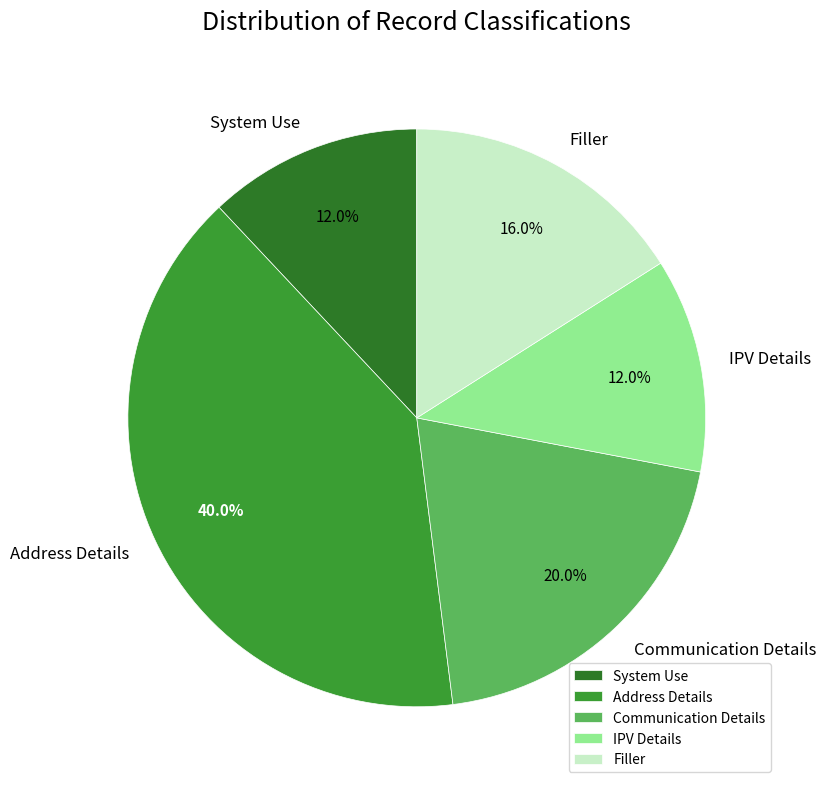

What is the largest slice in the pie chart?

Address Details